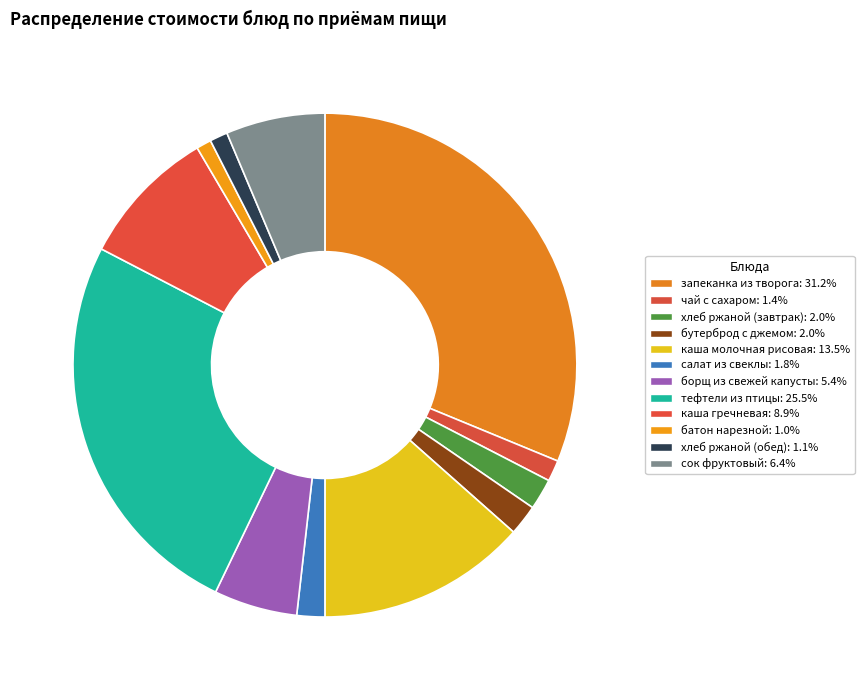

To the nearest percent, what percentage of the pie is салат из свеклы?

2%